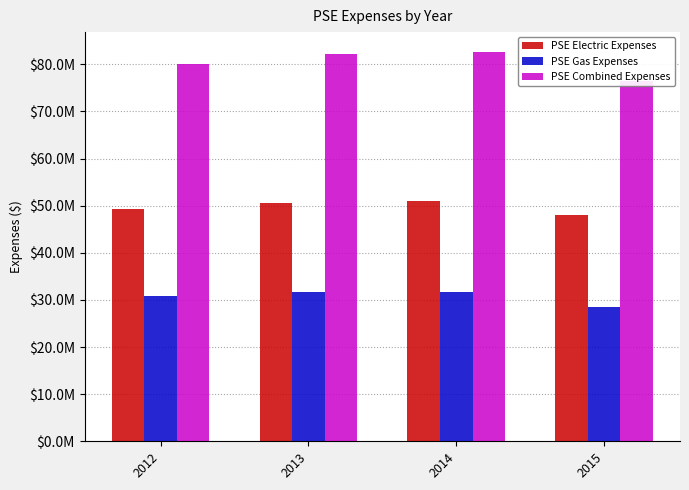

What is the minimum value for PSE Gas Expenses?

28464952.7